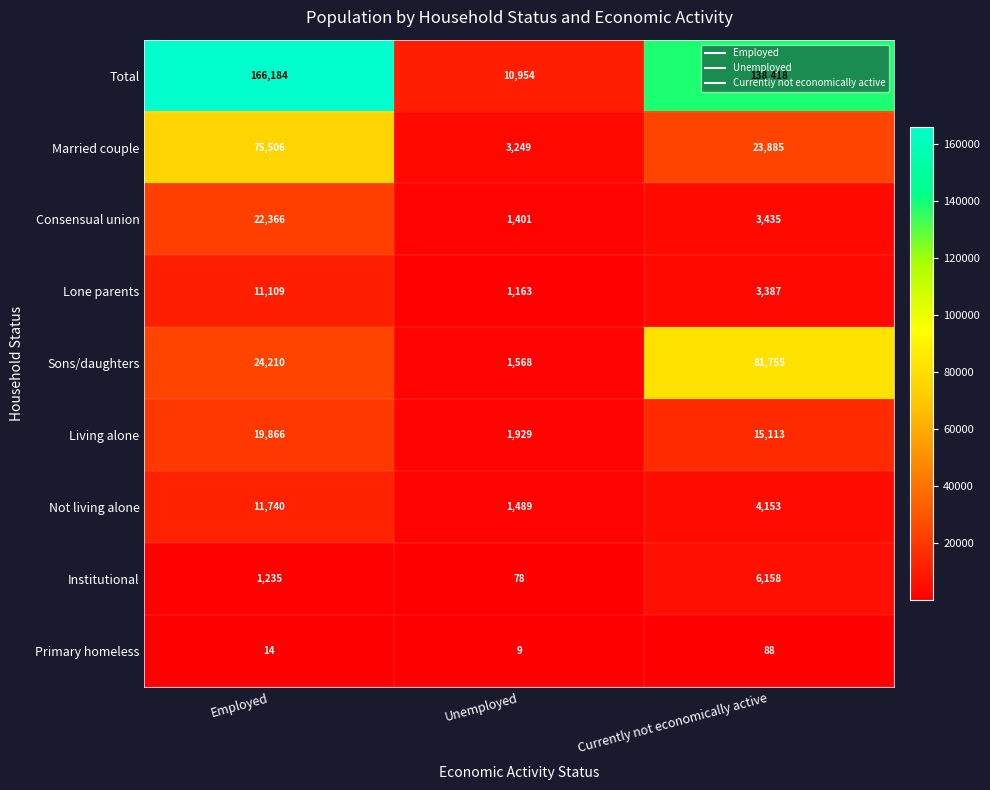

Count the number of data series in this chart.

9